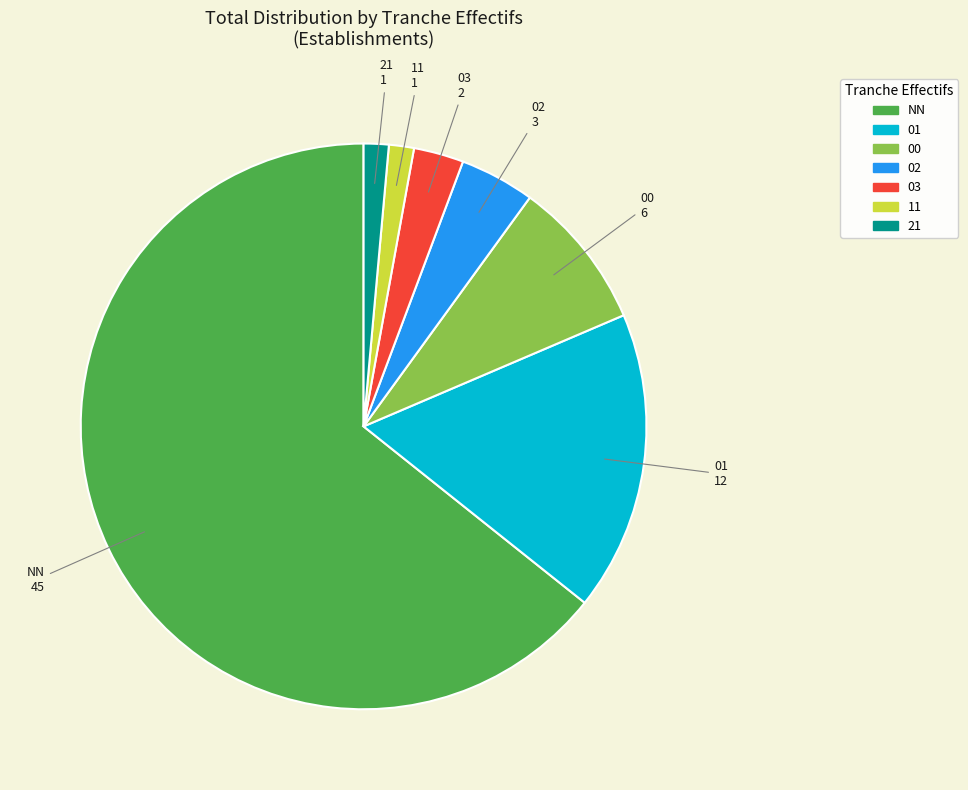

Count the number of slices in the pie.

7